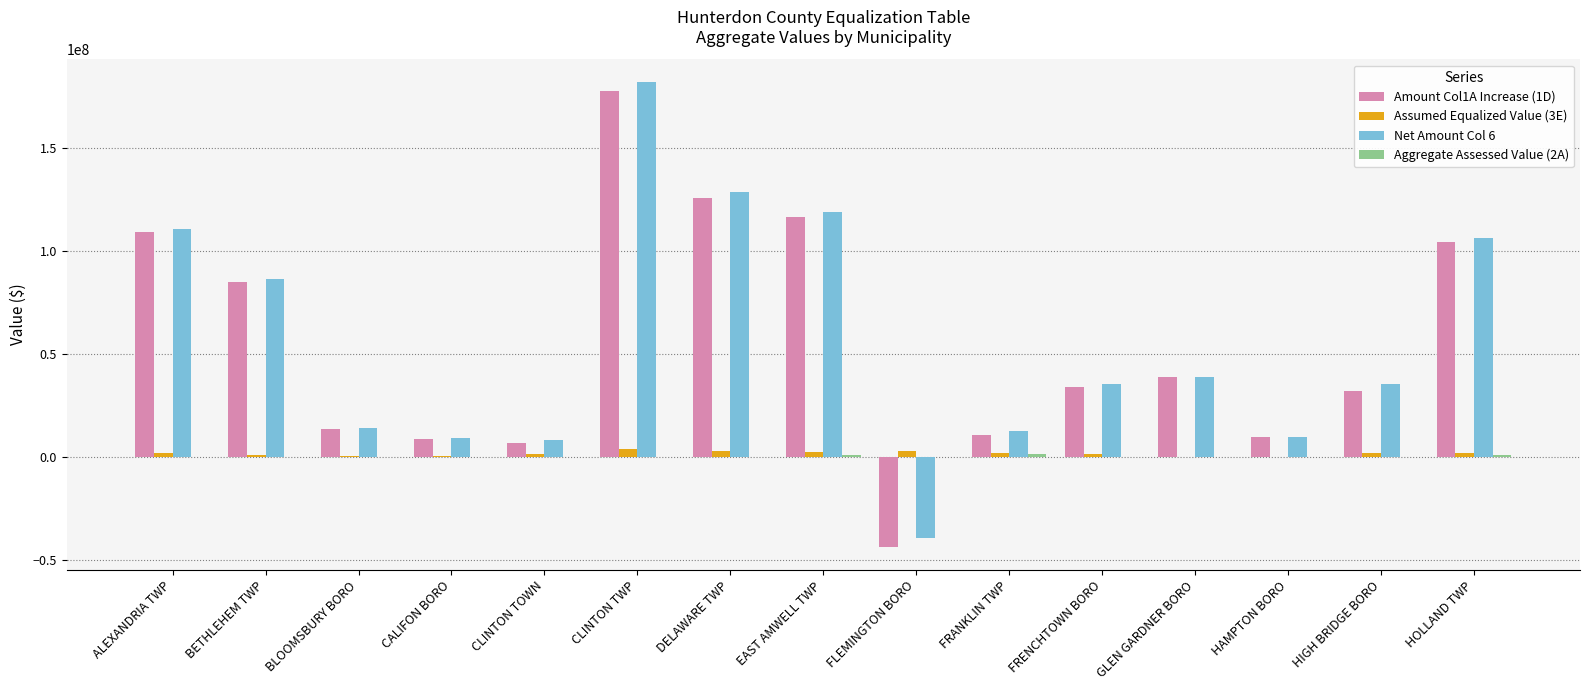

The Amount Col1A Increase (1D) series shows 125655931 at DELAWARE TWP. True or false?

True